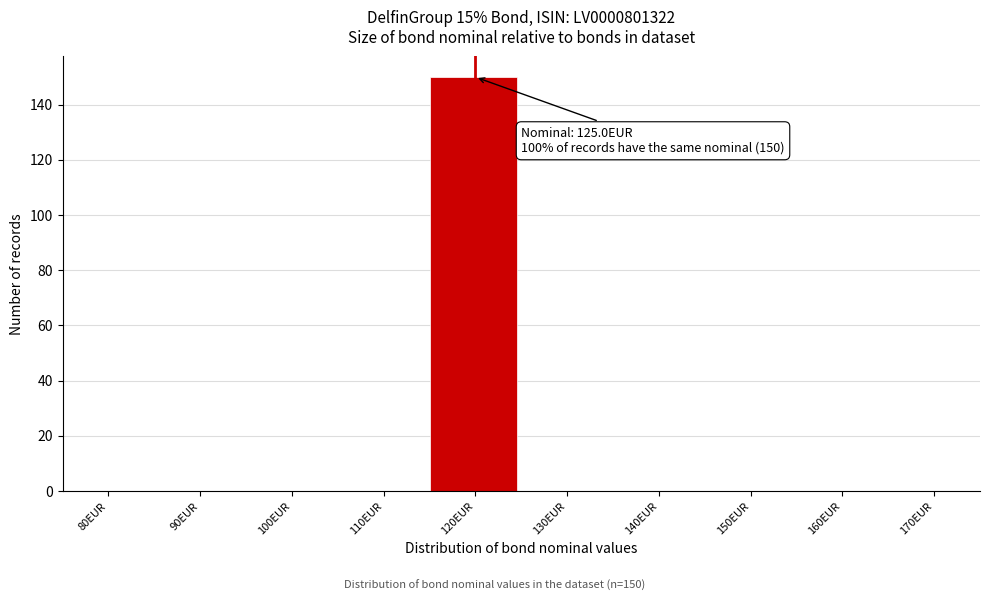

Reading left to right, extract all data points from this chart.

80EUR=0	90EUR=0	100EUR=0	110EUR=0	120EUR=150	130EUR=0	140EUR=0	150EUR=0	160EUR=0	170EUR=0